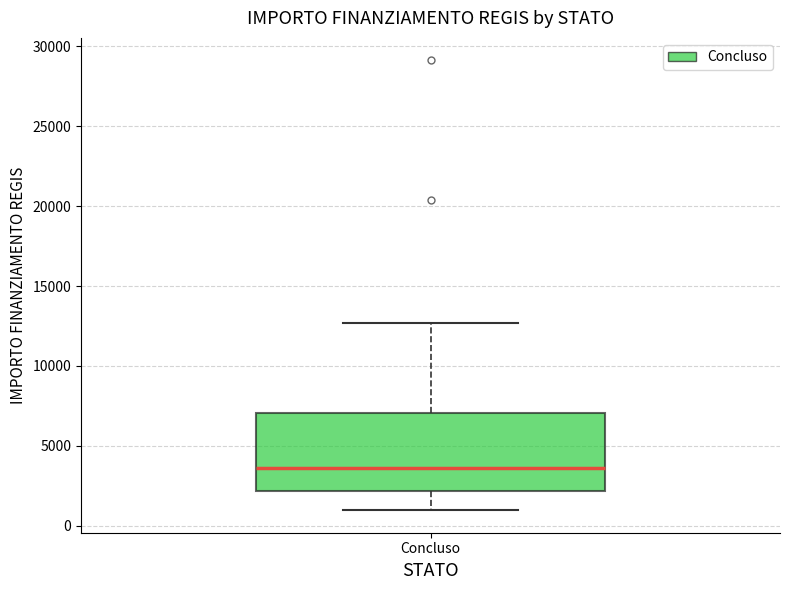

Transcribe this box plot: give where the median line is, the range the box spans, and where the two whiskers end, as read against the y-axis. The values are not printed on the chart, so give them approximately, as read against the axis.

median 3500, box 2000 to 7000, whiskers 1000 to 12500